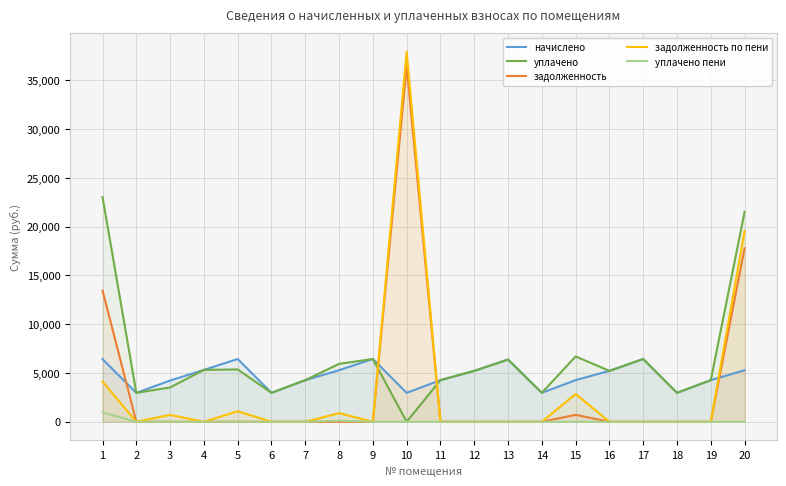

How many lines are shown in the chart?

5